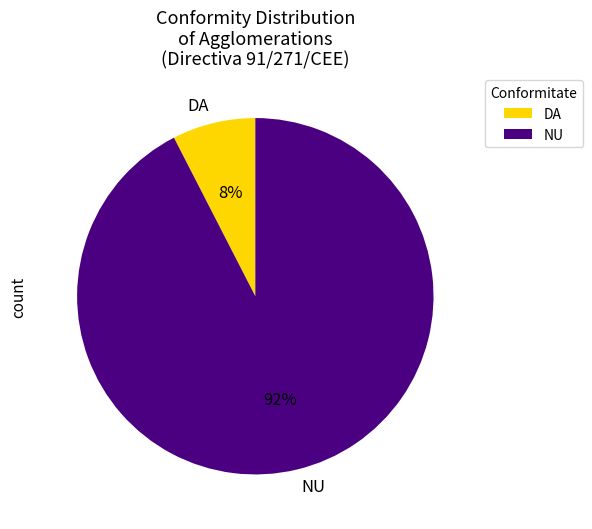

Which has a higher value, NU or DA?

NU